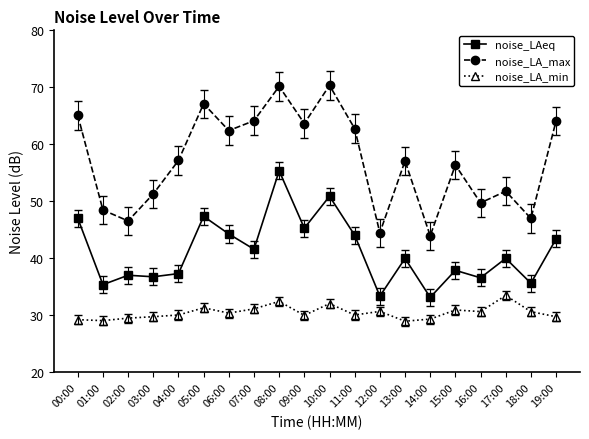

How many categories are shown in the chart?

20